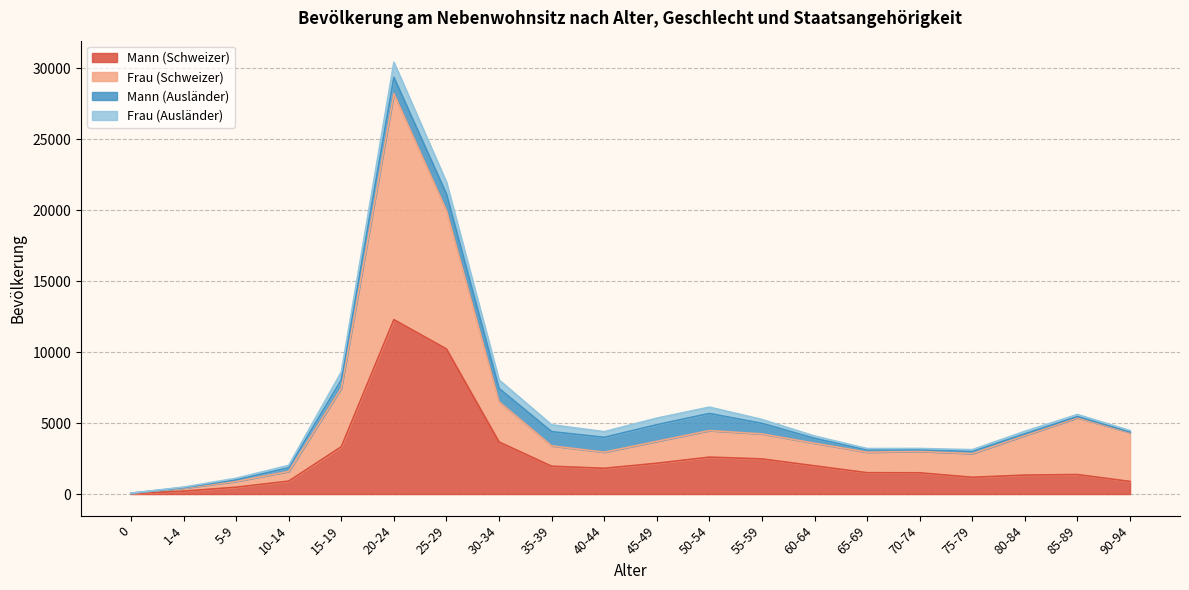

What are all the series names shown in the legend?

Mann (Schweizer), Frau (Schweizer), Mann (Ausländer), Frau (Ausländer)